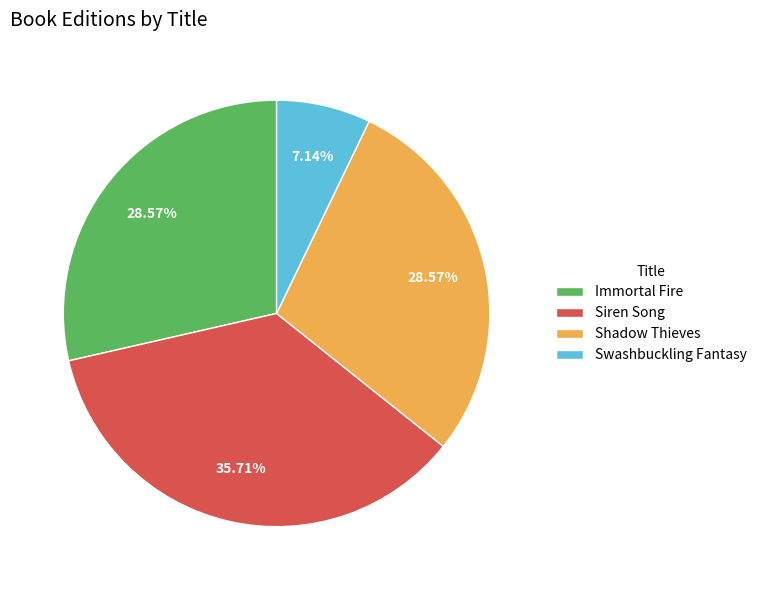

To the nearest percent, what portion does Swashbuckling Fantasy represent?

7%